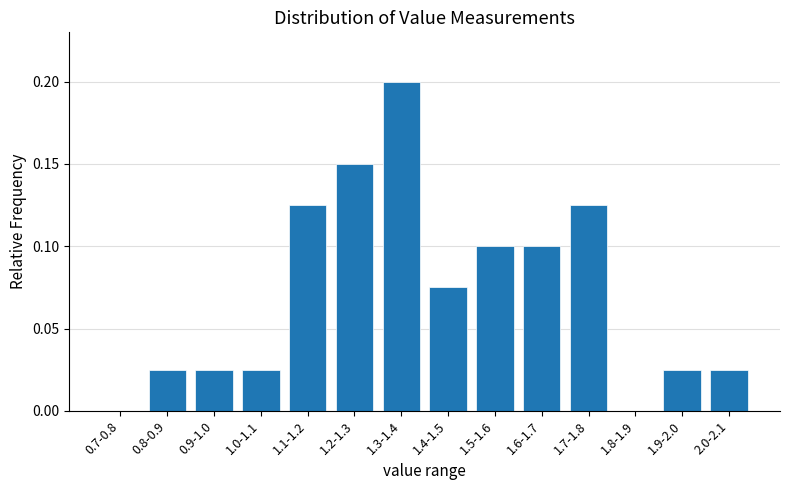

The value at 1.4-1.5 is 0.1. True or false?

True